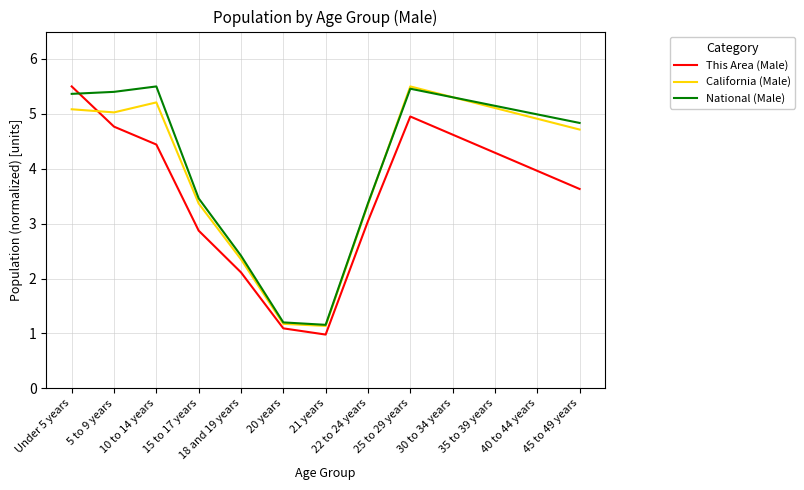

At which category does National (Male) reach its first local peak?

10 to 14 years